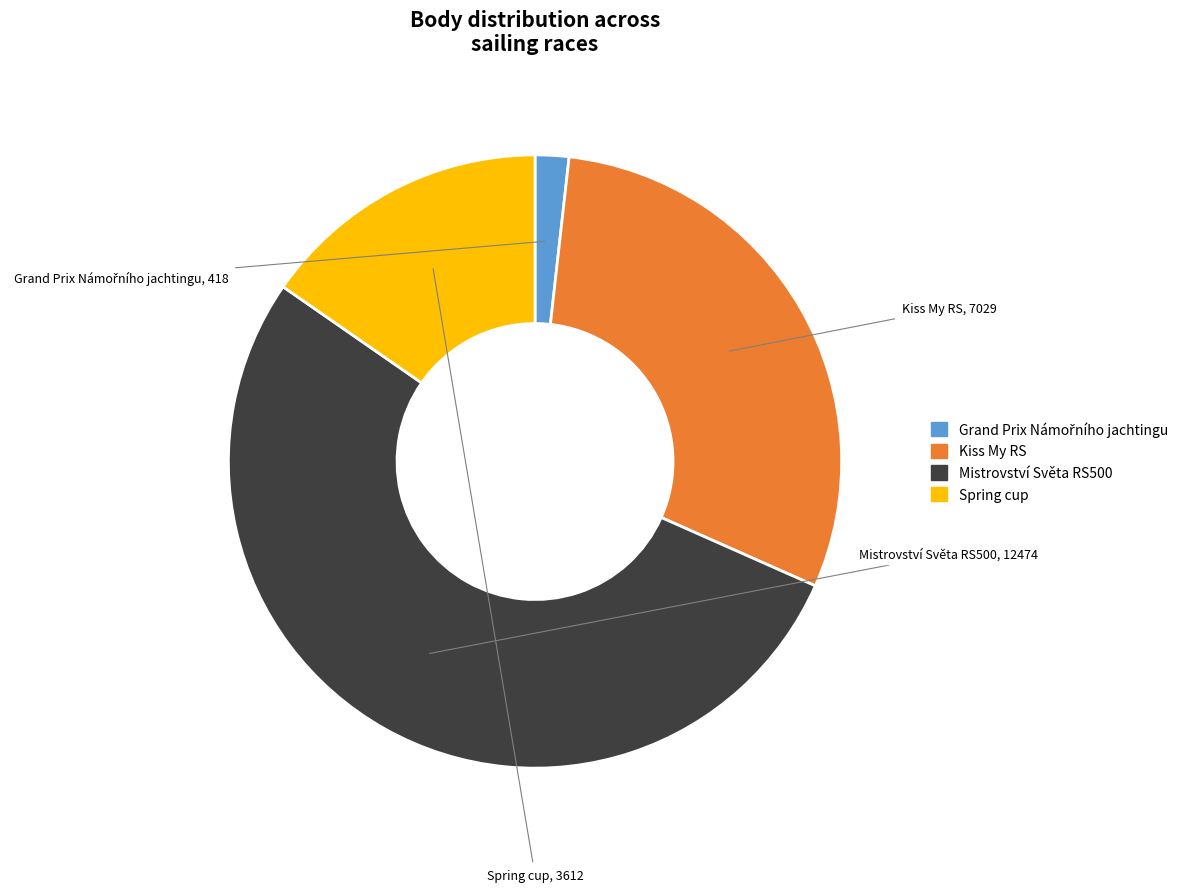

Combined, do Kiss My RS and Spring cup account for over 50%?

No